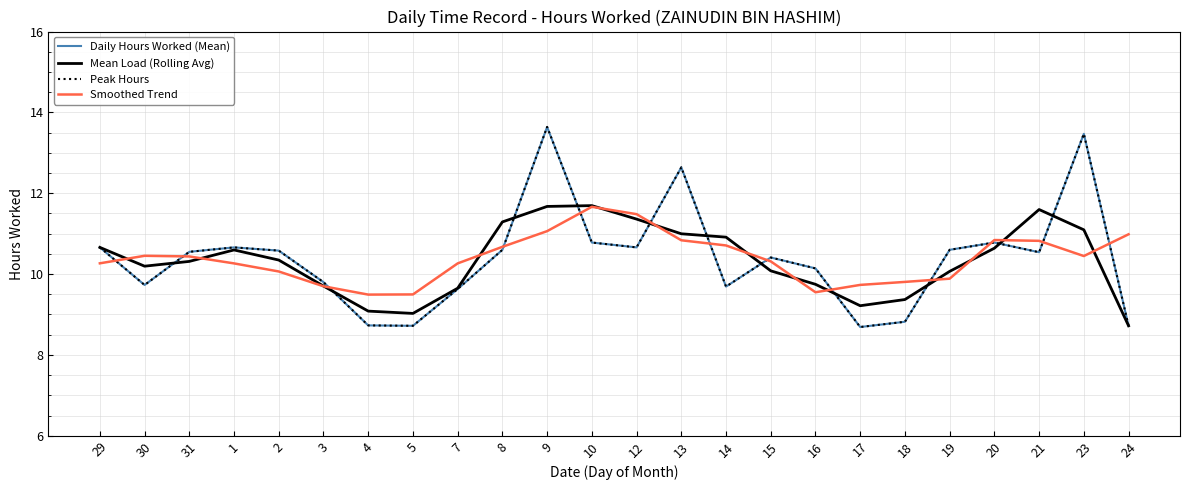

Does the chart display data point markers on the line(s)?

No